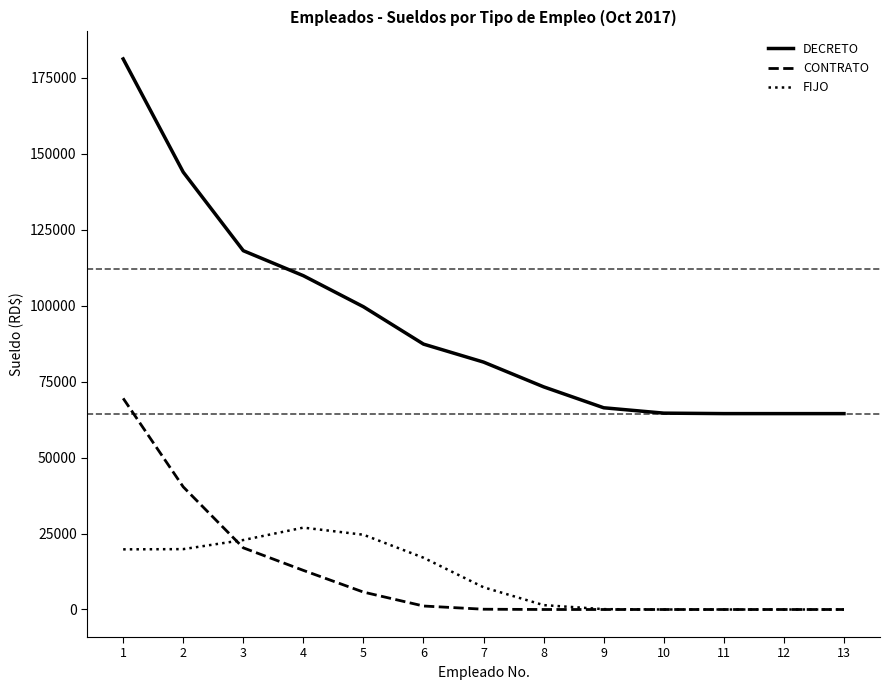

At which label does FIJO first exceed 7308?

1